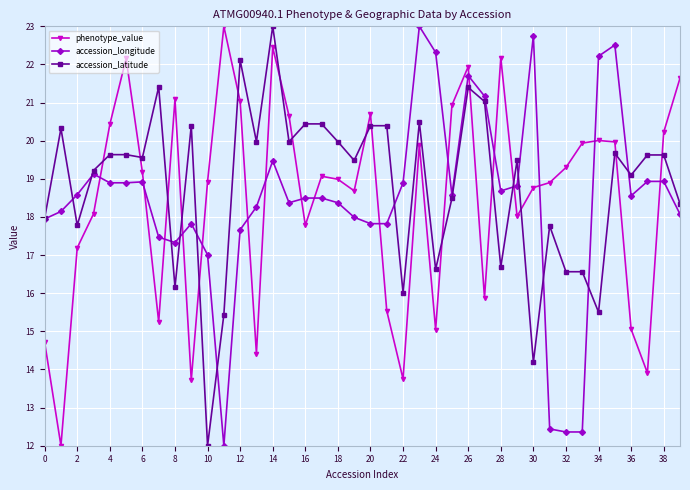

Which series ends up on top after the final intersection of accession_longitude and phenotype_value?

phenotype_value